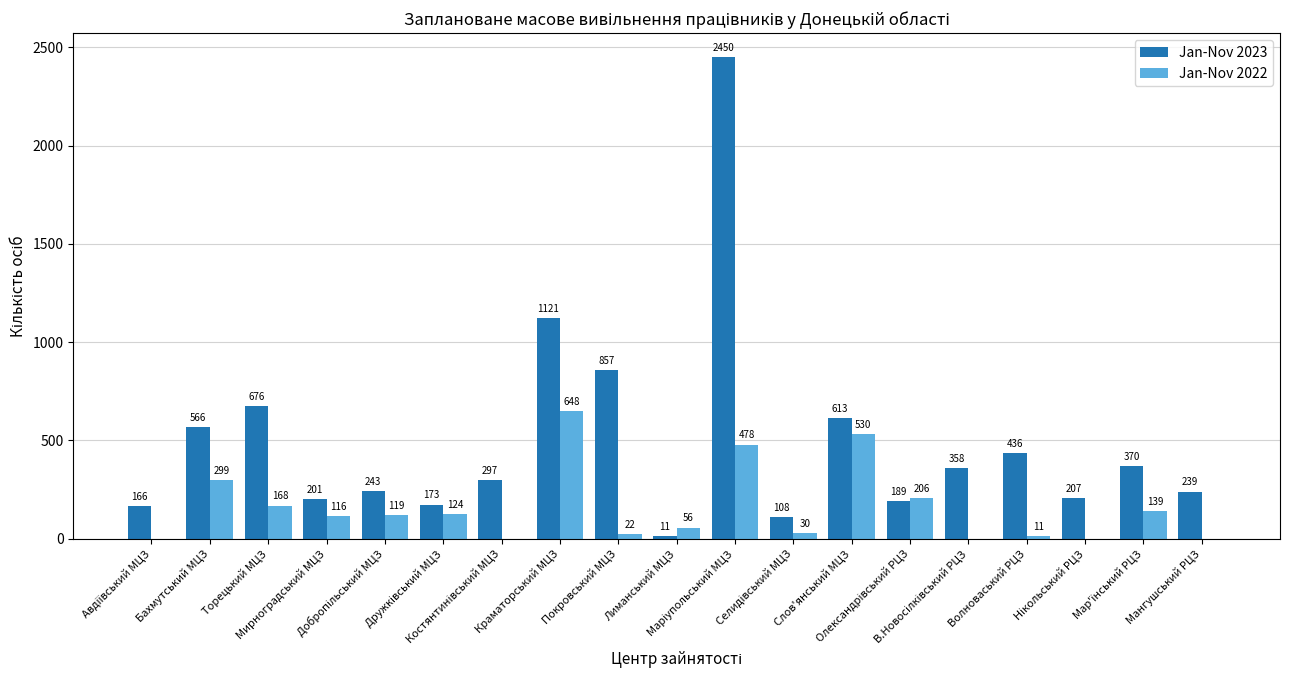

What is the sum of all Jan-Nov 2022 values?

2946